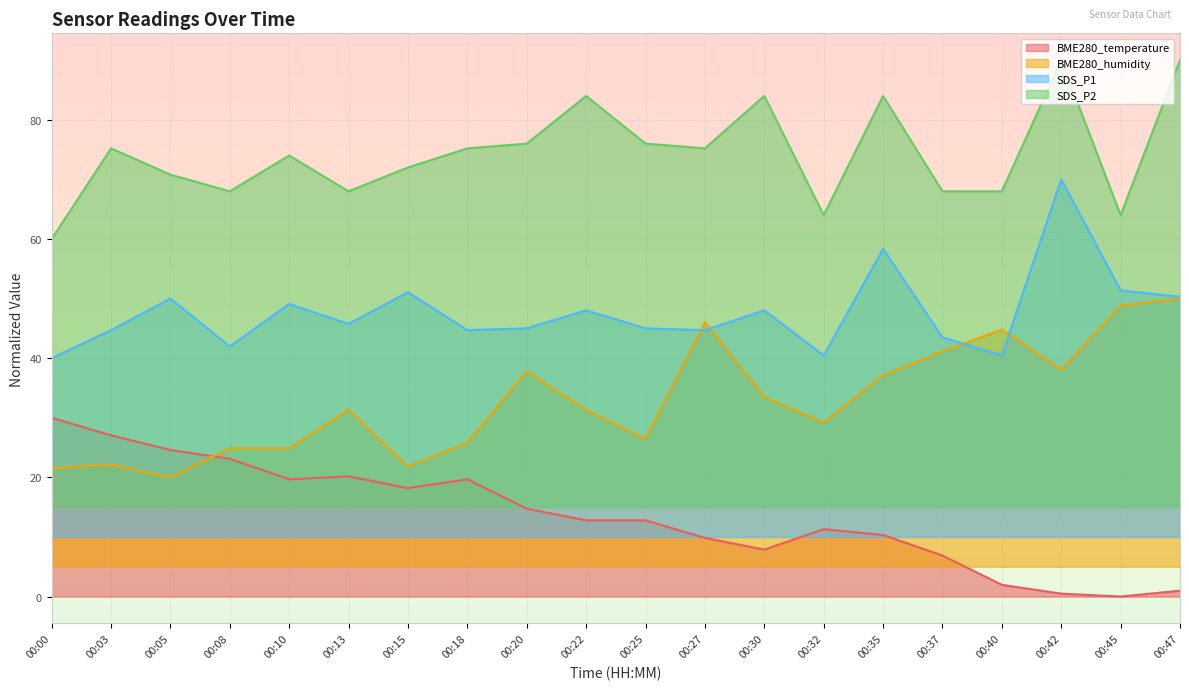

At which category is the sum across all series the highest?

00:42